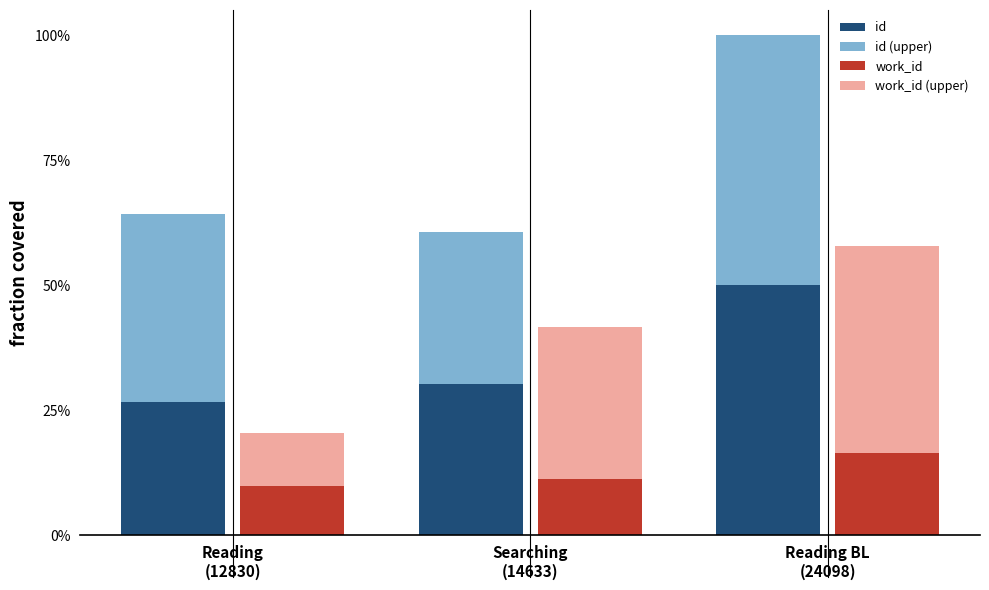

The work_id (upper) series shows 0.1 at Reading
(12830). True or false?

True